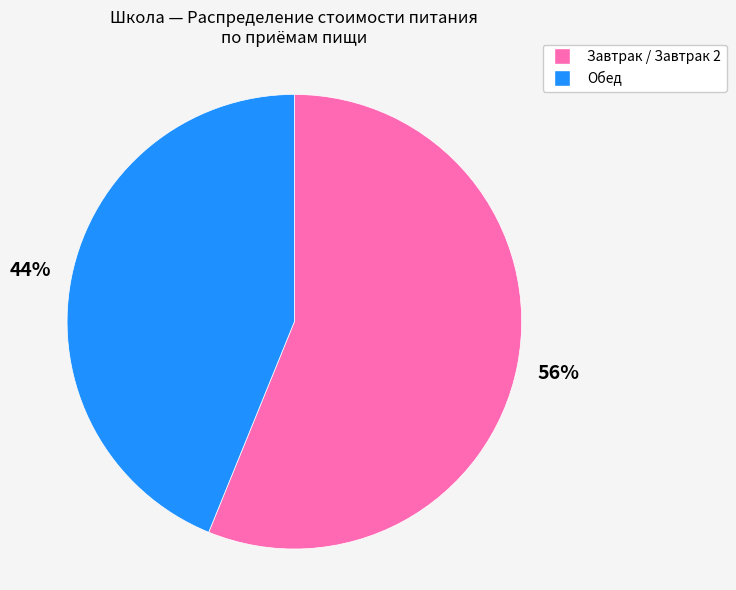

Does any single category account for the majority?

Yes